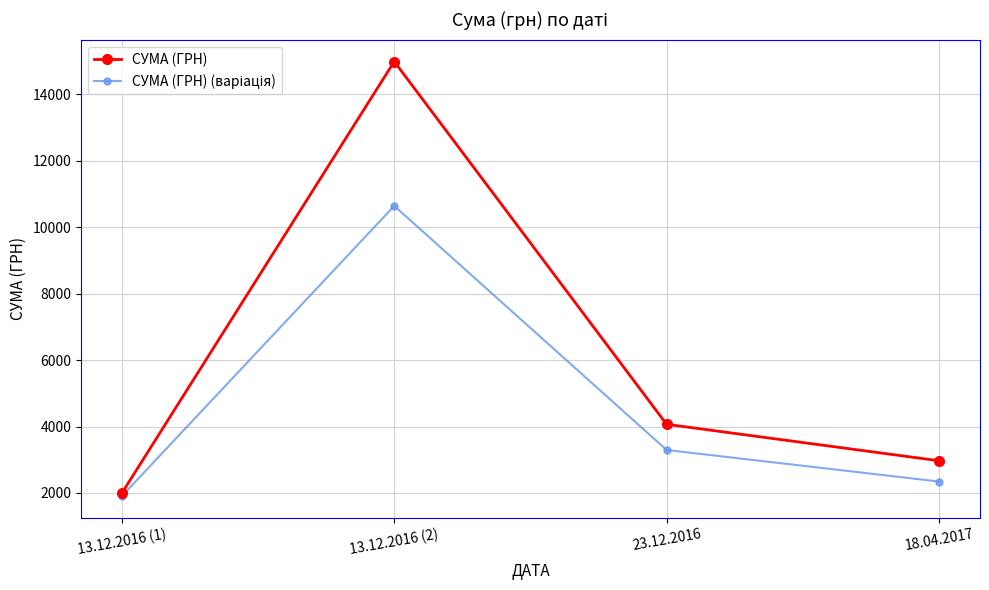

Where is СУМА (ГРН) nearest to the value 8493?

23.12.2016